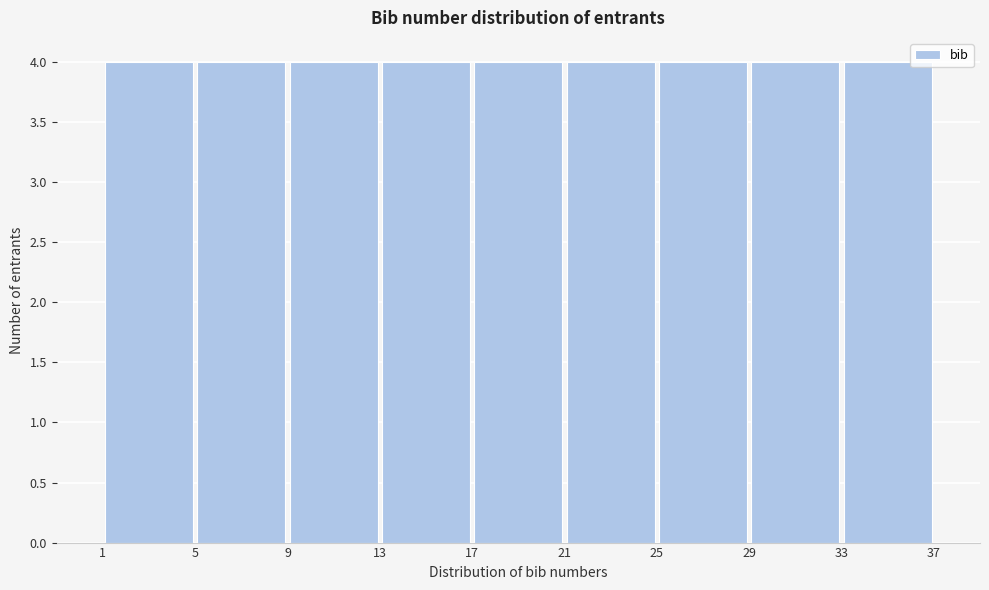

Reading left to right, list every bar in this chart as the range it spans on the x-axis followed by its height. The values are not printed on the chart, so give them approximately, as read against the axis.

1 to 5: 4
5 to 9: 4
9 to 13: 4
13 to 17: 4
17 to 21: 4
21 to 25: 4
25 to 29: 4
29 to 33: 4
33 to 37: 4